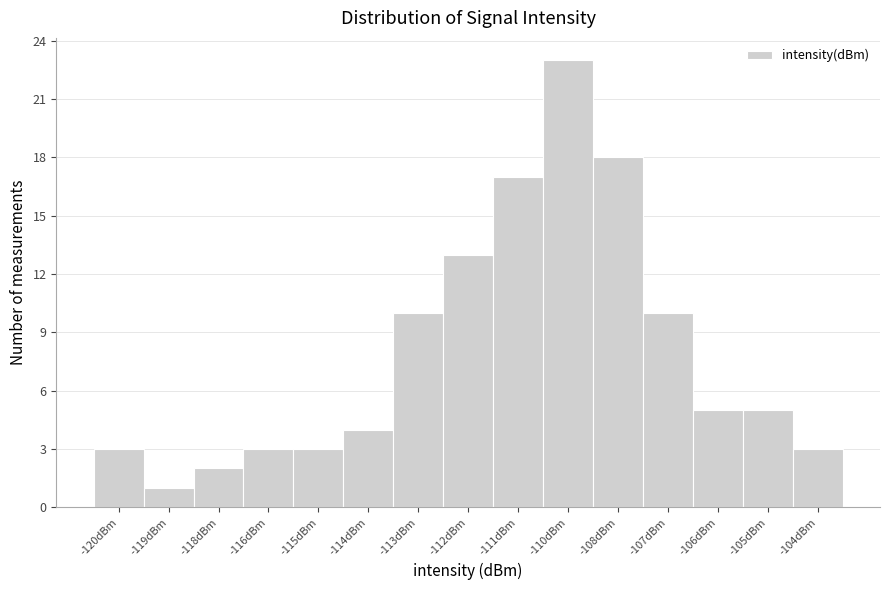

Reading left to right, list all the values displayed in this chart.

-120dBm=3	-119dBm=1	-118dBm=2	-116dBm=3	-115dBm=3	-114dBm=4	-113dBm=10	-112dBm=13	-111dBm=17	-110dBm=23	-108dBm=18	-107dBm=10	-106dBm=5	-105dBm=5	-104dBm=3